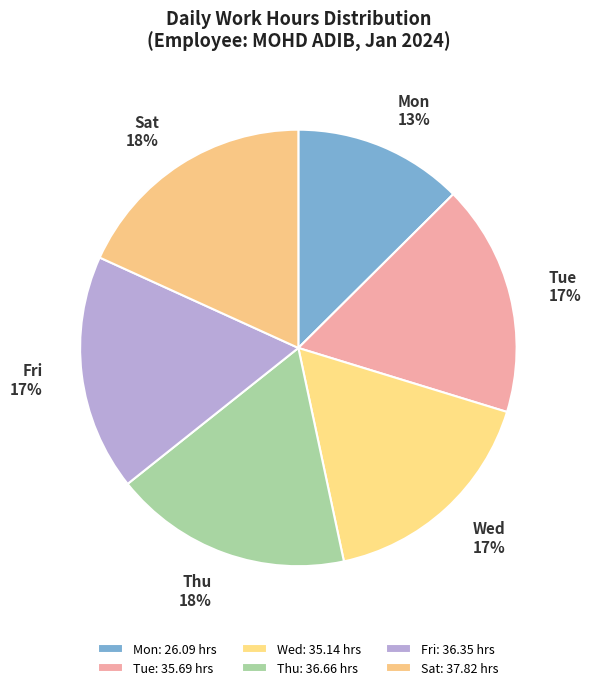

What percentage is the Tue slice, to the nearest percent?

17%